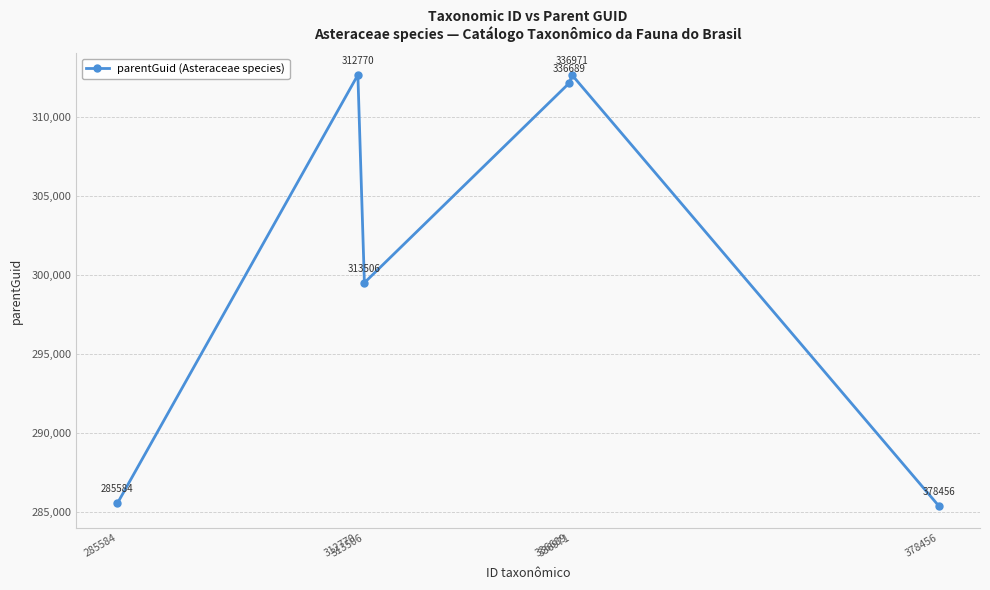

Approximately how many times larger is the value at 378456 compared to 285584?

1.0